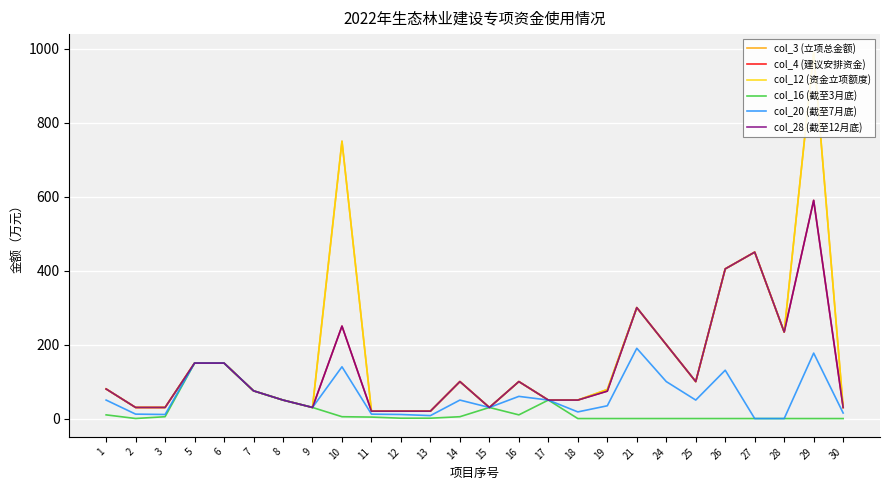

Is the value of col_20 (截至7月底) at 30 greater than the value of col_28 (截至12月底) at 13?

No